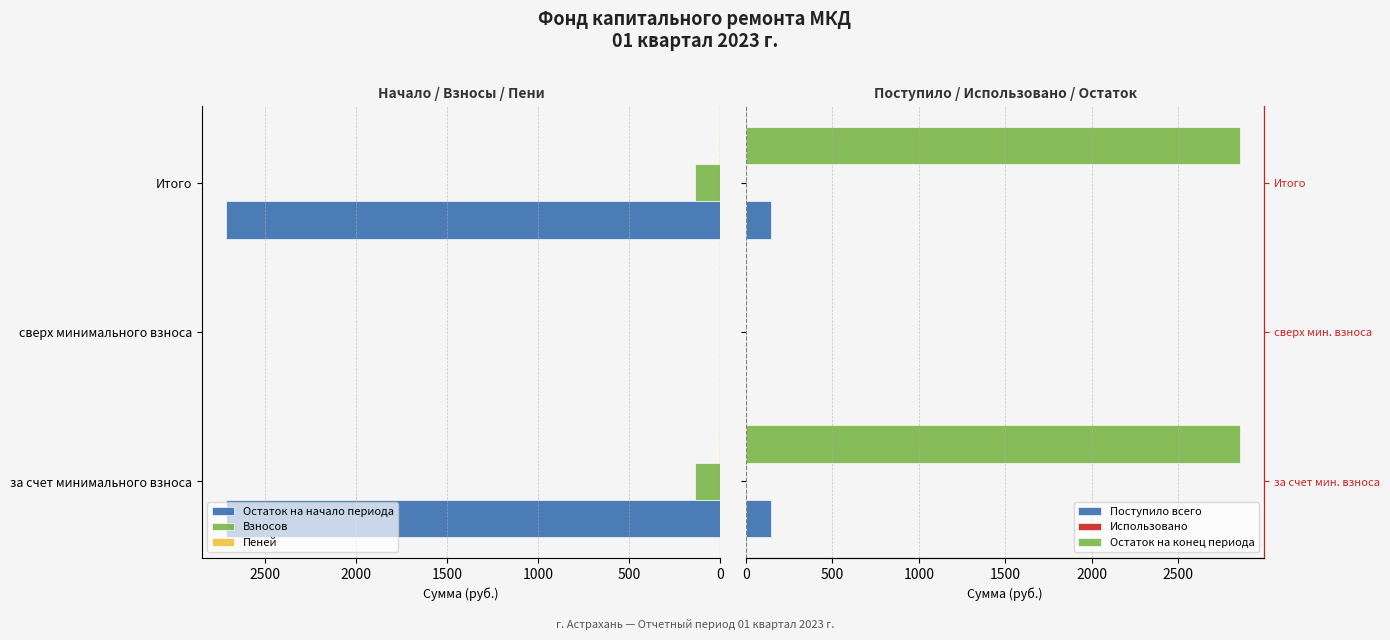

Count the number of data series in this chart.

6